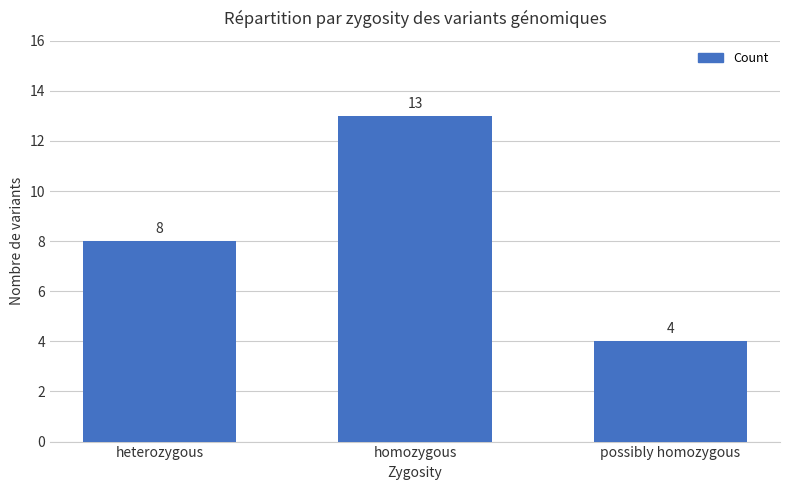

What value does the data have at heterozygous?

8